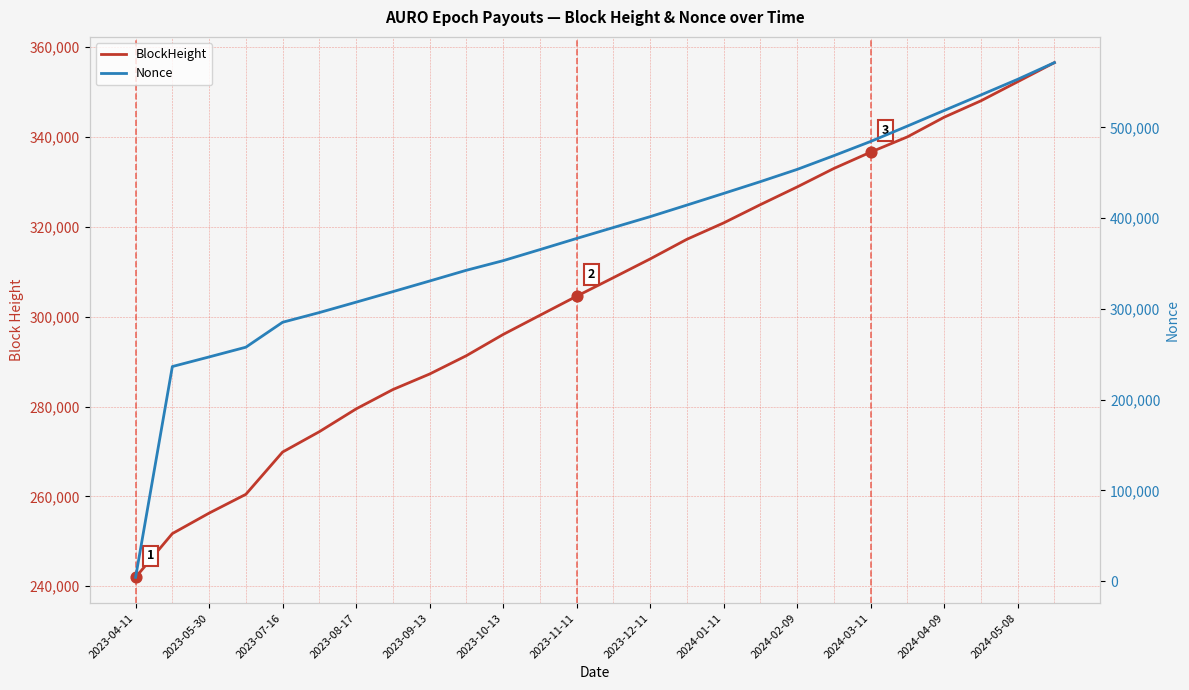

Which series reaches the minimum Y coordinate?

Nonce